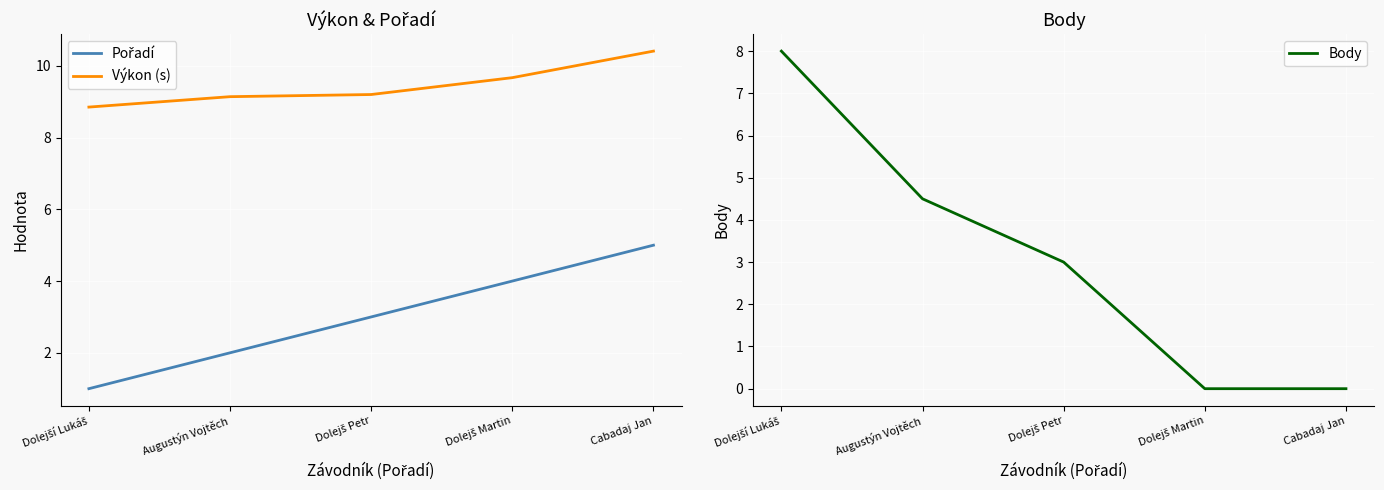

What is the sum of the Body values at Dolejší Lukáš and Augustýn Vojtěch?

12.5